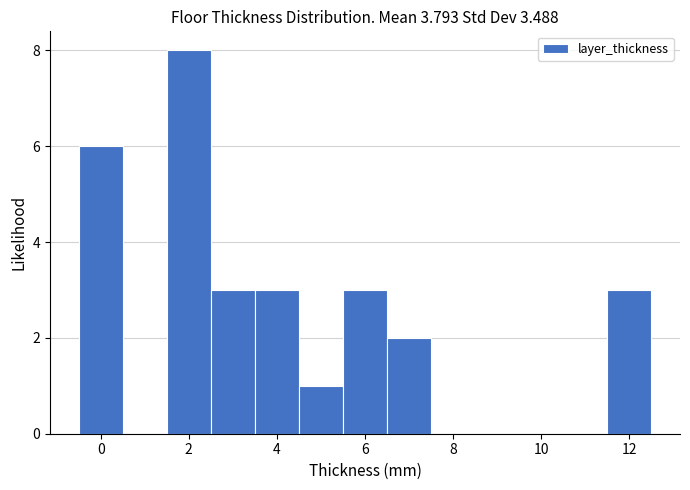

How tall is the bar that spans 5.5 to 6.5 on the x-axis? Neither the bar edges nor the heights are printed on the chart, so give them approximately, as read against the axes.

3